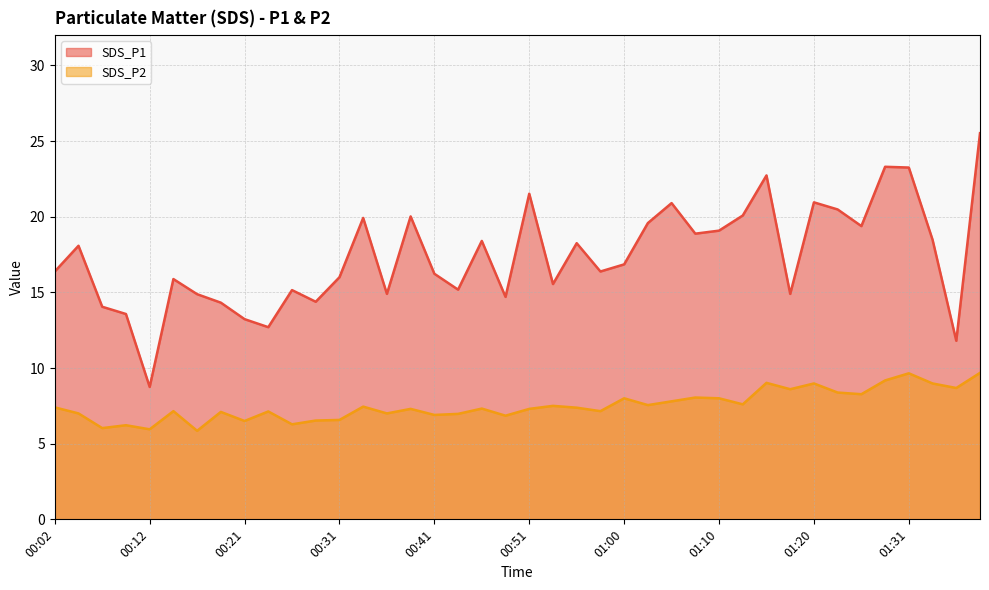

Reading left to right, extract all data points from this chart.

SDS_P1: 00:02=16.4	00:04=18.1	00:07=14.1	00:09=13.6	00:12=8.8	00:14=15.9	00:16=14.9	00:19=14.3	00:21=13.2	00:24=12.7	00:26=15.2	00:29=14.4	00:31=16.0	00:33=19.9	00:36=14.9	00:38=20.0	00:41=16.2	00:43=15.2	00:46=18.4	00:48=14.7	00:51=21.5	00:53=15.6	00:55=18.2	00:58=16.4	01:00=16.9	01:03=19.6	01:05=20.9	01:08=18.9	01:10=19.1	01:13=20.1	01:15=22.7	01:18=14.9	01:20=20.9	01:23=20.5	01:25=19.4	01:28=23.3	01:31=23.2	01:33=18.5	01:35=11.8	01:38=25.5
SDS_P2: 00:02=7.4	00:04=7.0	00:07=6.0	00:09=6.2	00:12=6.0	00:14=7.2	00:16=5.8	00:19=7.1	00:21=6.5	00:24=7.1	00:26=6.3	00:29=6.5	00:31=6.6	00:33=7.5	00:36=7.0	00:38=7.3	00:41=6.9	00:43=7.0	00:46=7.3	00:48=6.8	00:51=7.3	00:53=7.5	00:55=7.4	00:58=7.2	01:00=8.0	01:03=7.5	01:05=7.8	01:08=8.1	01:10=8.0	01:13=7.6	01:15=9.0	01:18=8.6	01:20=9.0	01:23=8.4	01:25=8.3	01:28=9.2	01:31=9.7	01:33=9.0	01:35=8.7	01:38=9.7